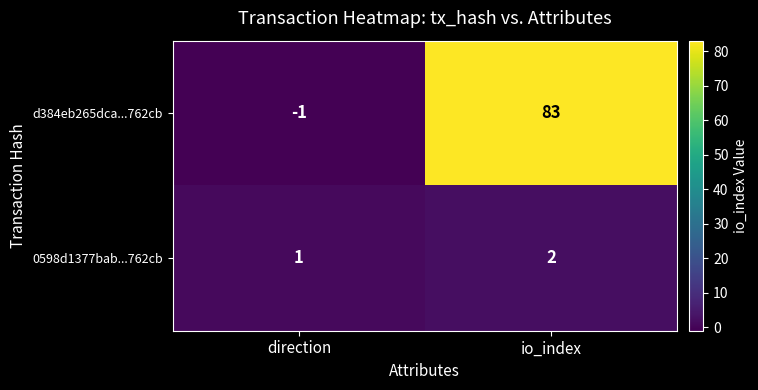

Reading left to right, transcribe all the data shown in this chart.

d384eb265dca...762cb: -1	83
0598d1377bab...762cb: 1	2